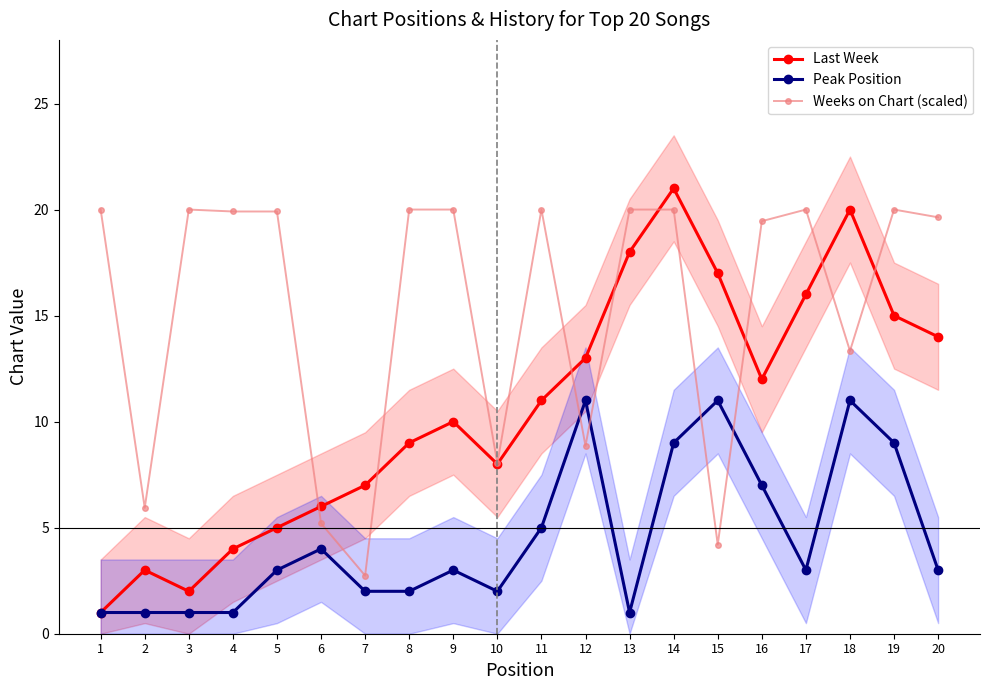

What value does the Peak Position series have at 20?

3.0